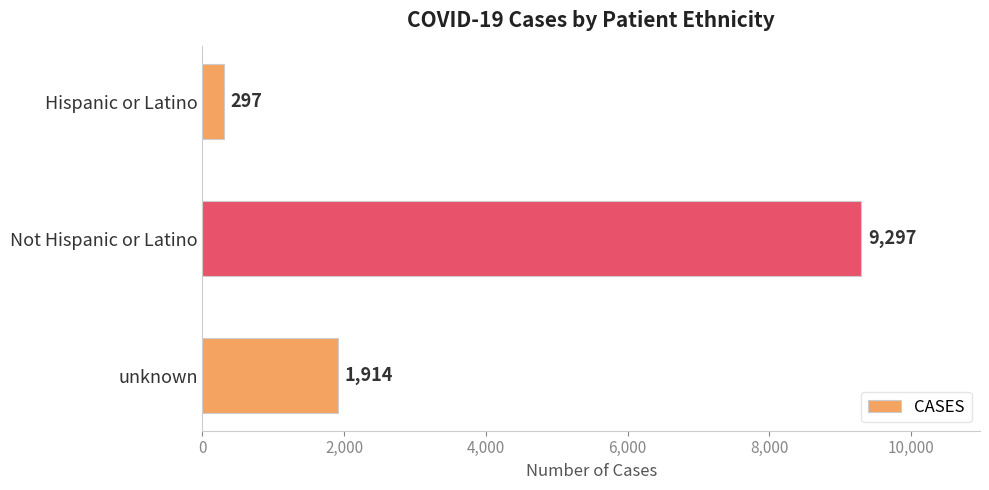

Reading top to bottom, extract all data points from this chart.

297	9297	1914